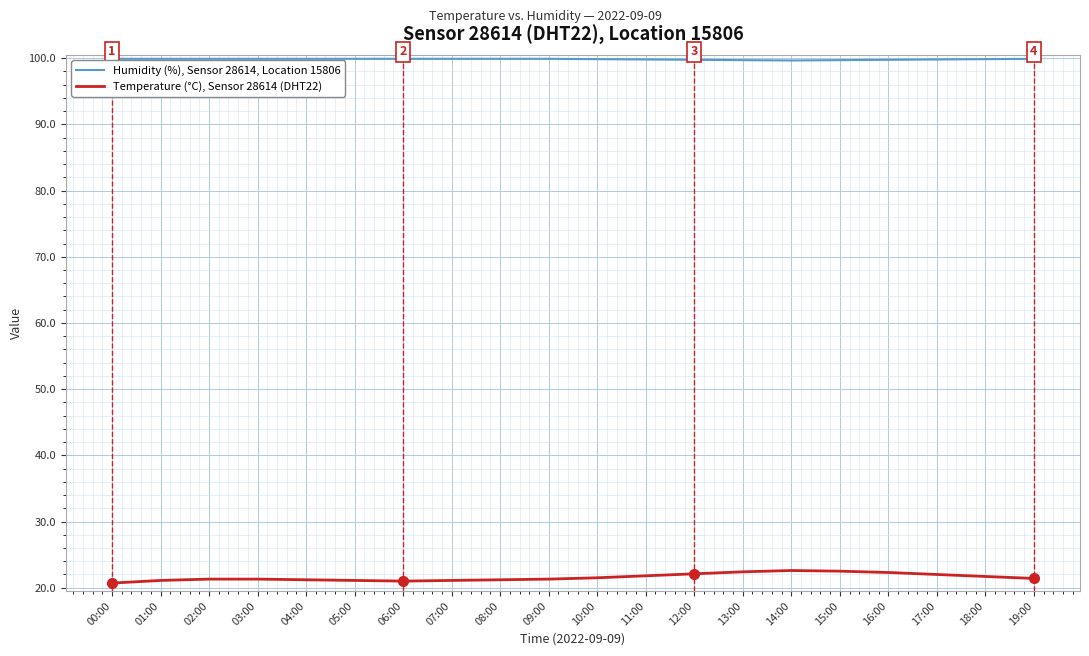

What position from the right is 18:00?

2